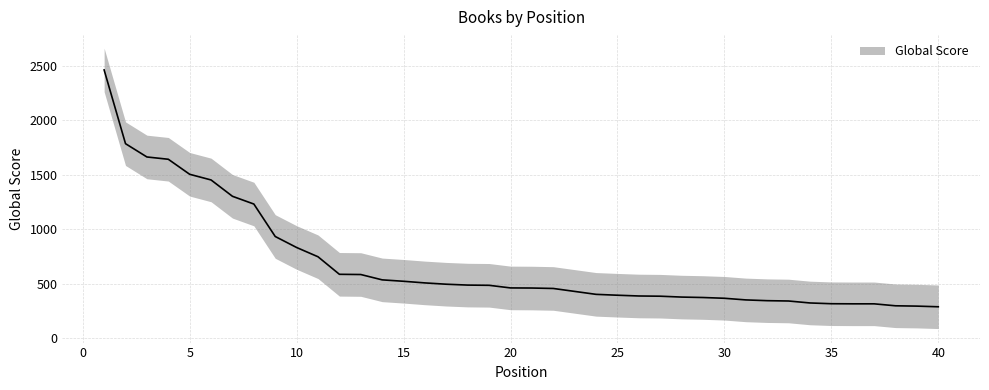

Does the chart display data point markers on the line(s)?

No